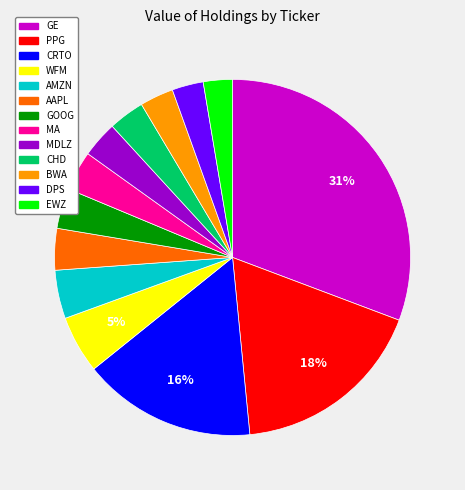

Do BWA and AAPL together represent more than half of the pie?

No